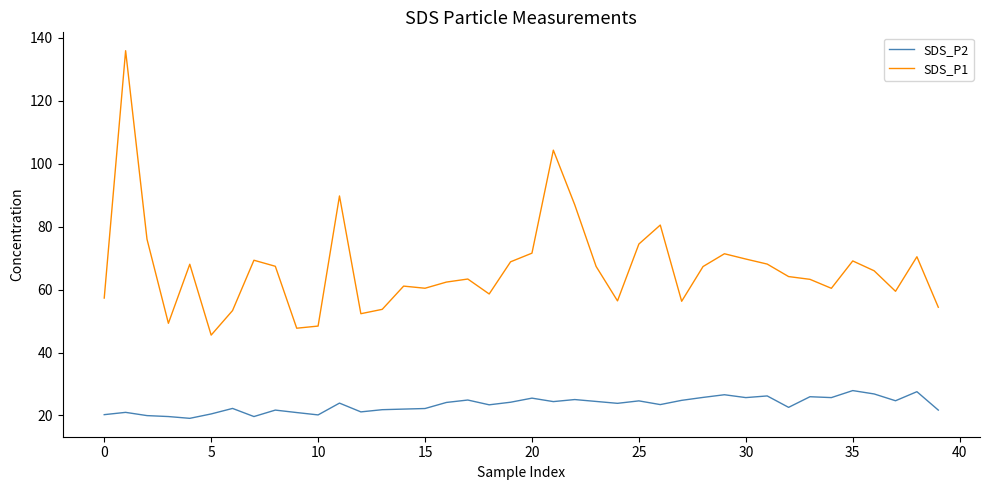

What is the difference between the maximum and minimum values in the SDS_P1 series?

90.4